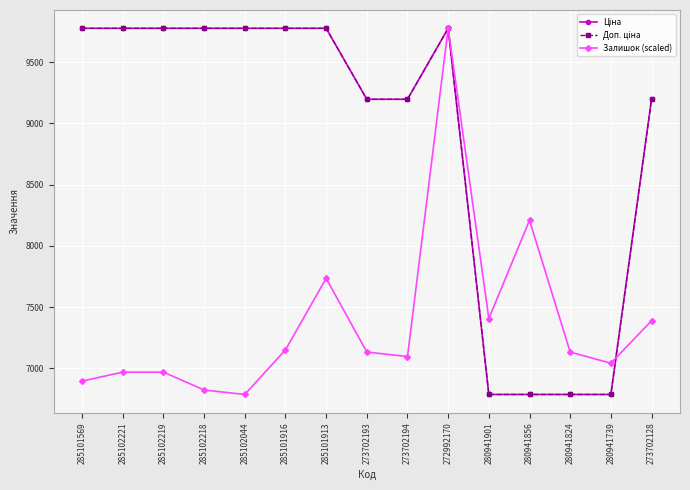

List the series in order of their peak value, lowest first.

Залишок (scaled), Ціна, Доп. ціна